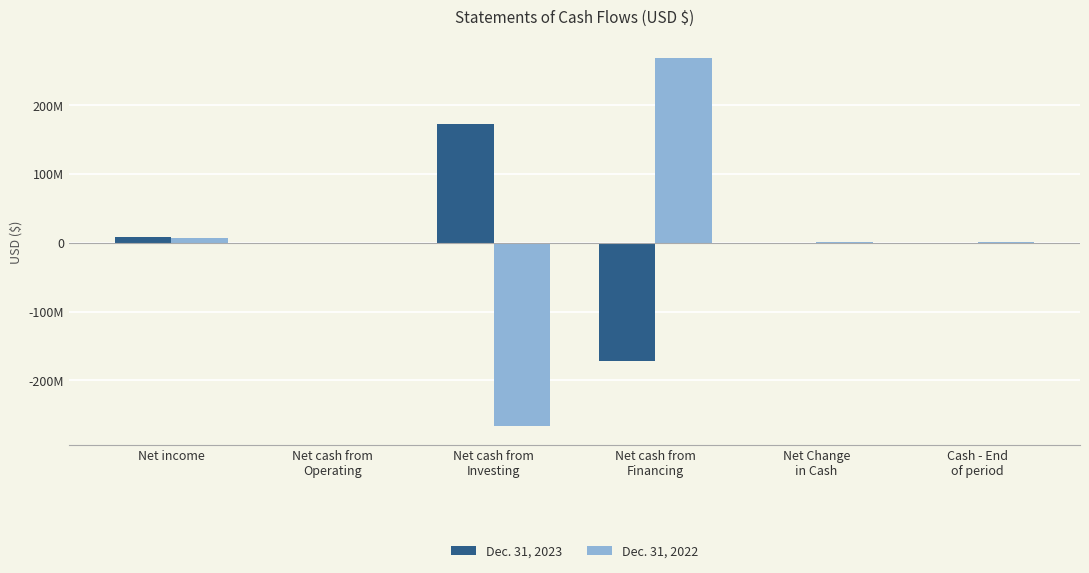

Does the chart contain stacked bars?

No